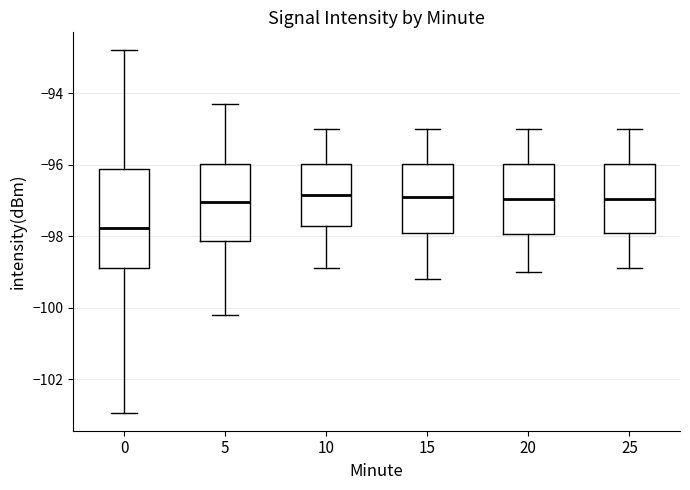

Comparing the boxes themselves (not the whiskers), which one is the tallest?

0